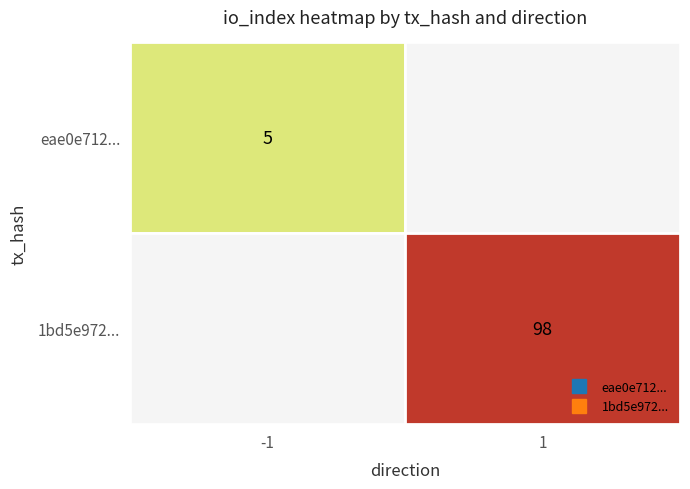

The eae0e712 series shows 9 at 1. True or false?

False